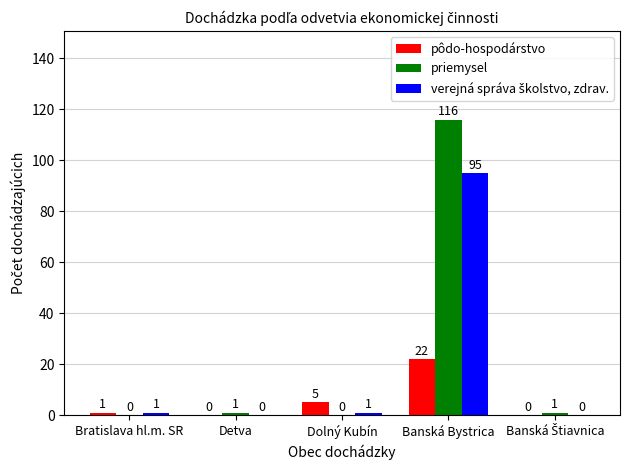

How many groups of bars are there?

5